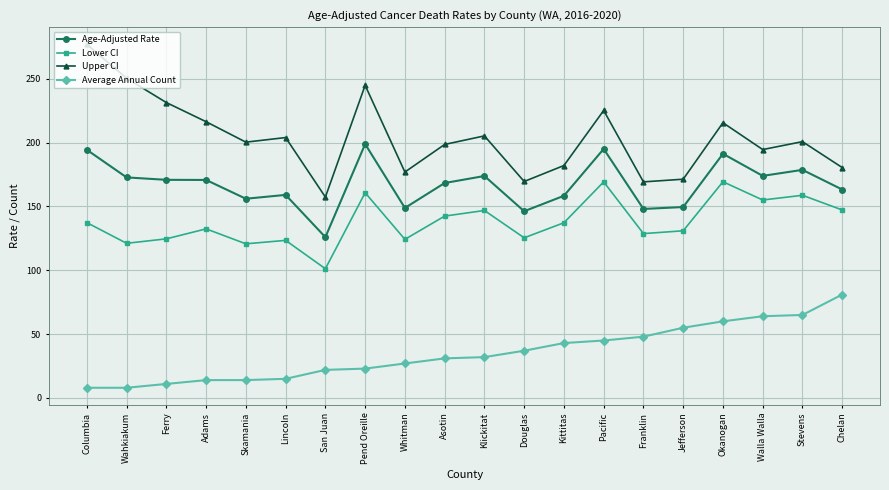

What is the approximate value of Age-Adjusted Rate at Columbia?

194.3